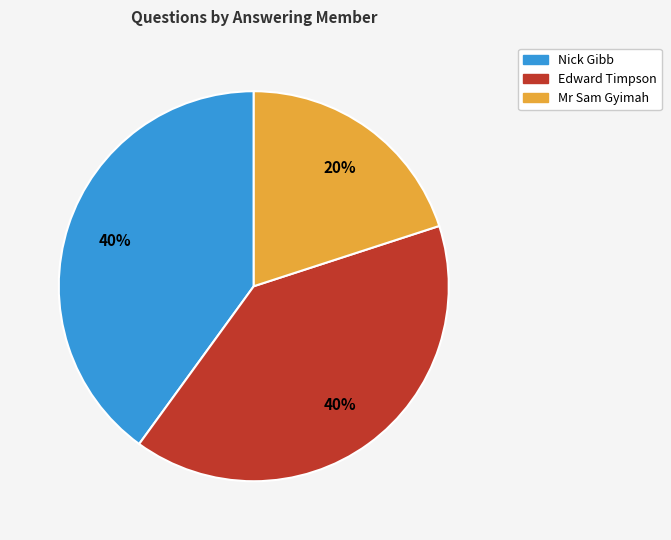

Is there any slice that represents more than half of the pie?

No